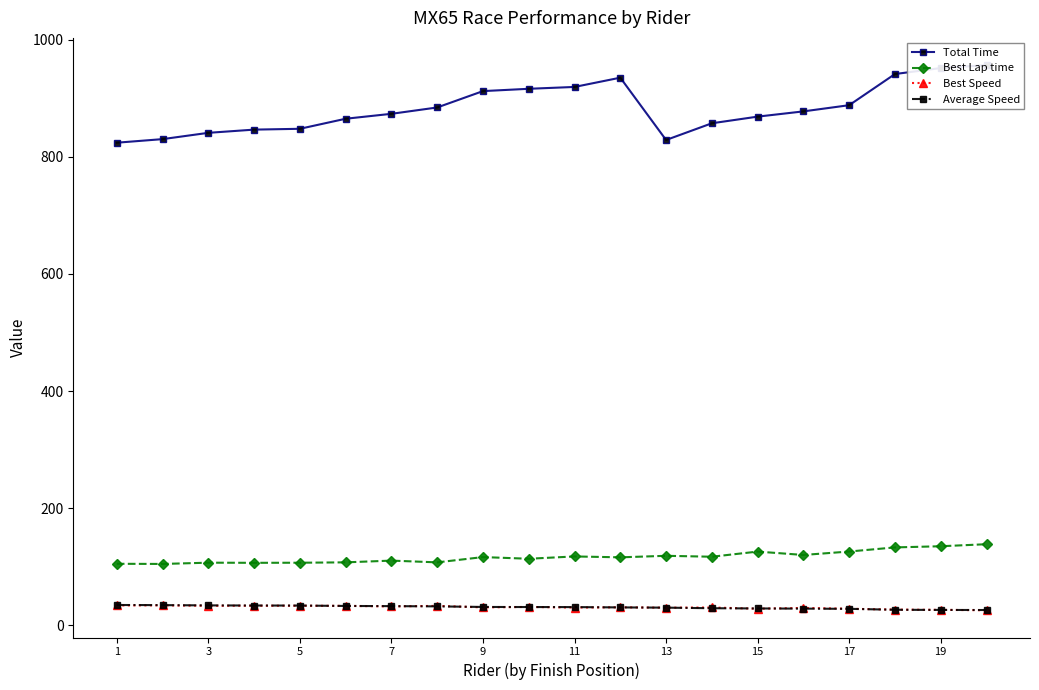

What is the lowest value of the Best Lap time series?

105.0